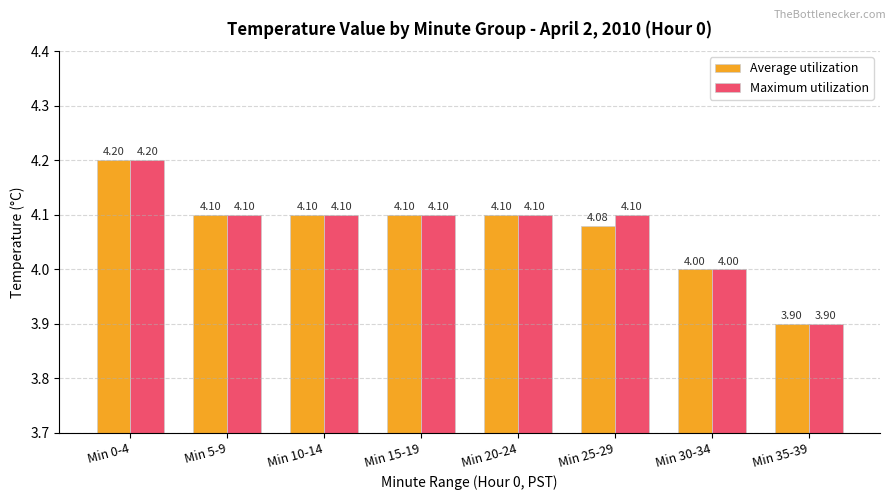

What position from the left is Min 10-14?

3